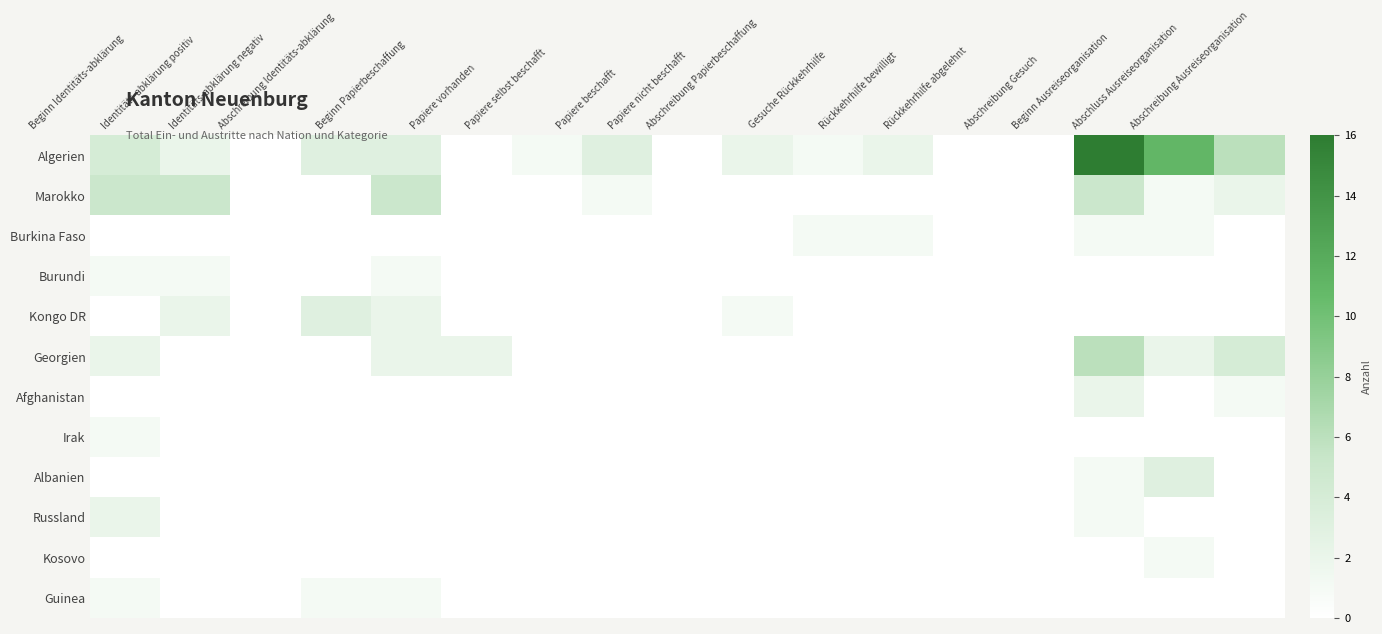

At which category is the sum across all series the highest?

Beginn Ausreiseorganisation